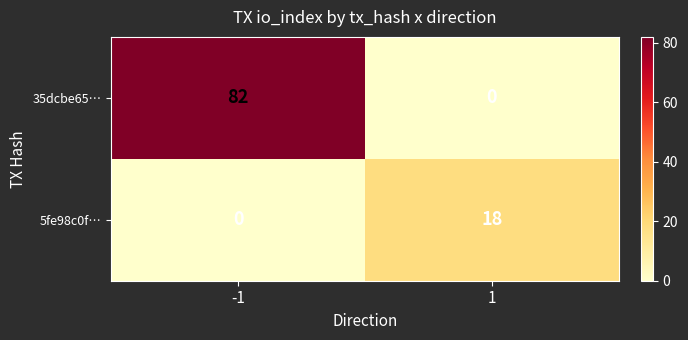

What is the sum of the 35dcbe65… values at 1 and -1?

82